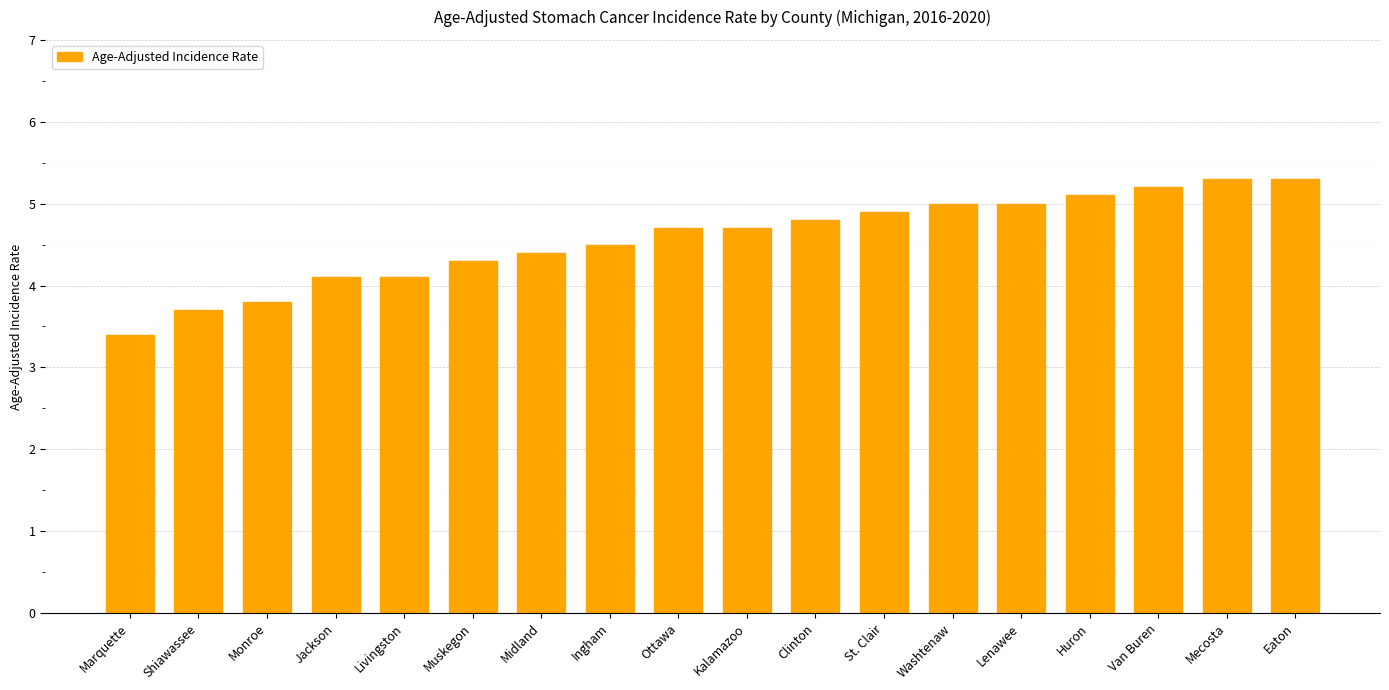

What is the label of the 15th bar from the right?

Jackson